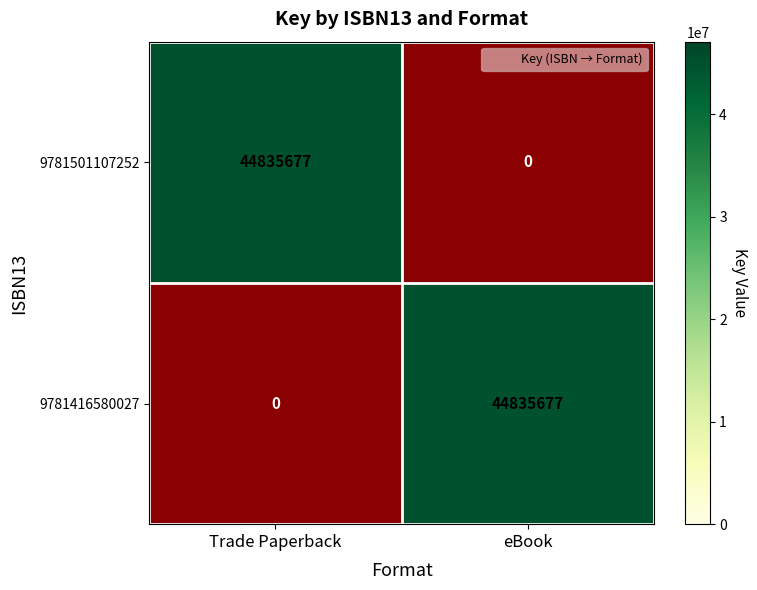

At which category is the sum across all series the highest?

Trade Paperback